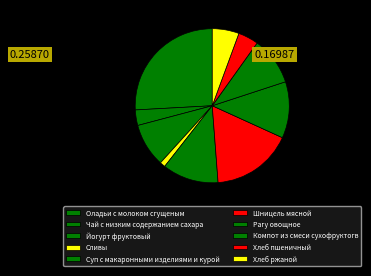

To the nearest percent, what is the average slice percentage?

10%